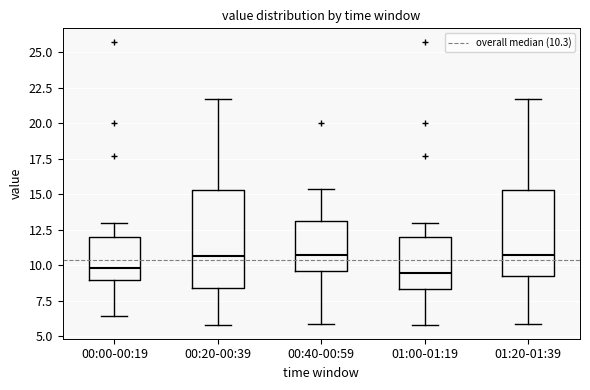

Reading left to right, read every box against the y-axis: the position of its median line, the range the box covers, and the ends of its whiskers. The values are not printed on the chart, so give them approximately, as read against the axis.

00:00-00:19: median 10.0, box 9.0 to 12.0, whiskers 6.5 to 13.0
00:20-00:39: median 10.5, box 8.5 to 15.5, whiskers 6.0 to 21.5
00:40-00:59: median 10.5, box 9.5 to 13.0, whiskers 6.0 to 15.5
01:00-01:19: median 9.5, box 8.5 to 12.0, whiskers 6.0 to 13.0
01:20-01:39: median 10.5, box 9.0 to 15.5, whiskers 6.0 to 21.5